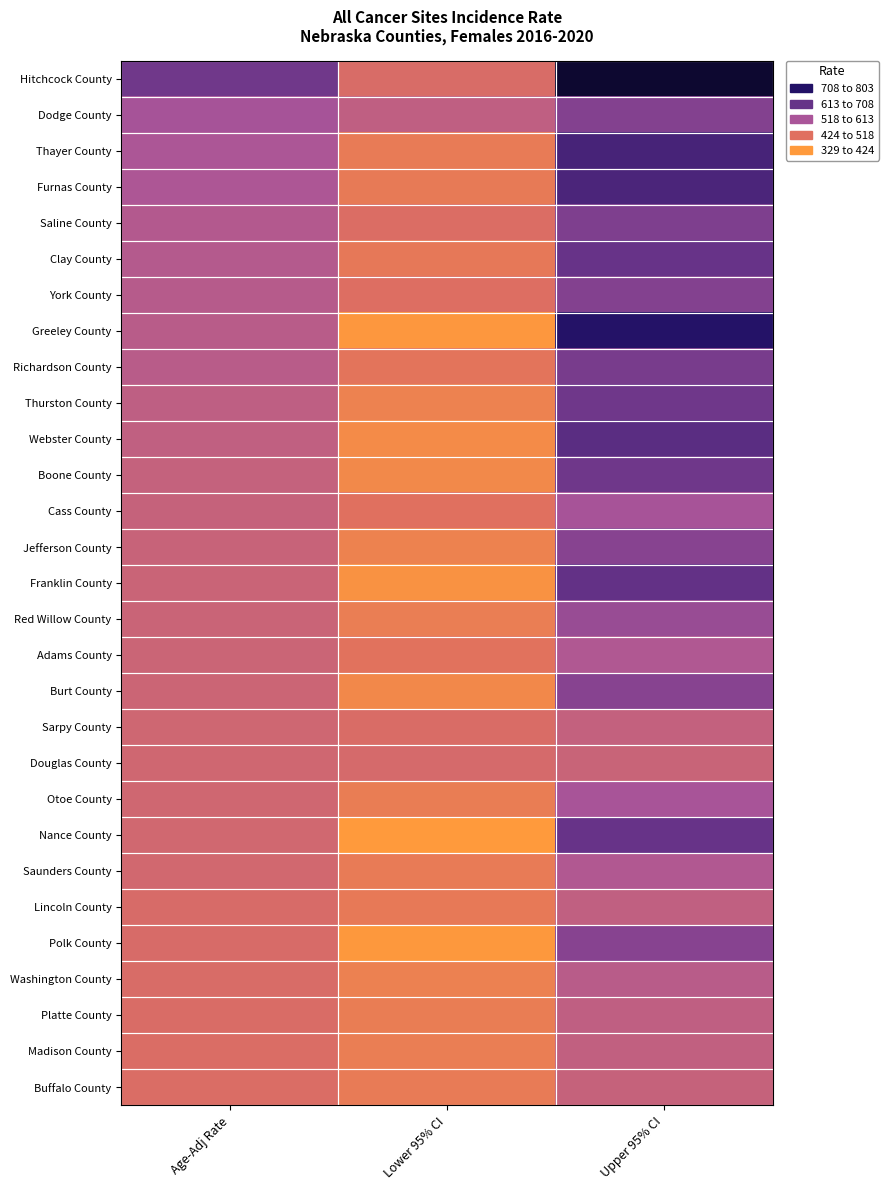

Which series has the largest total across all categories?

Hitchcock County